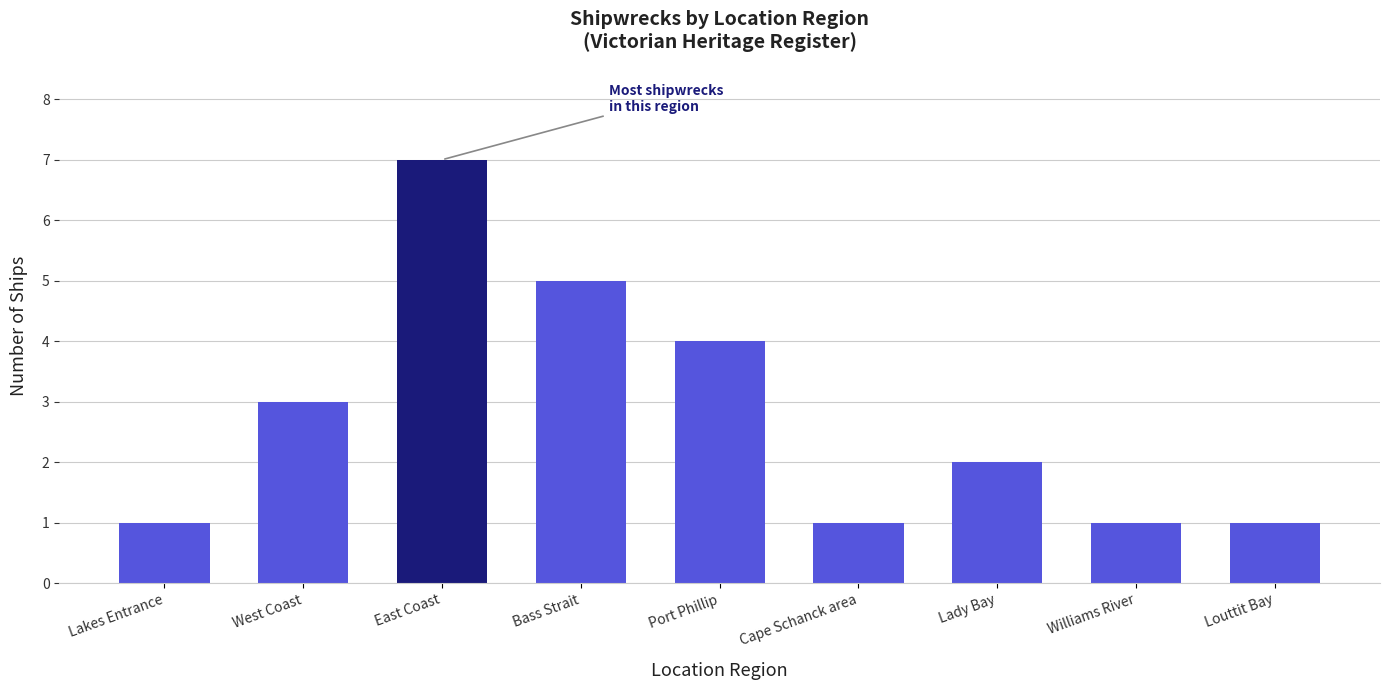

True or false: the data shows 2 at Lady Bay.

True